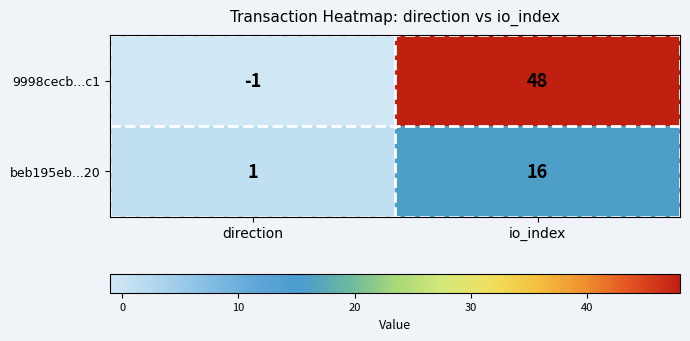

Which category has the highest value across all series?

io_index